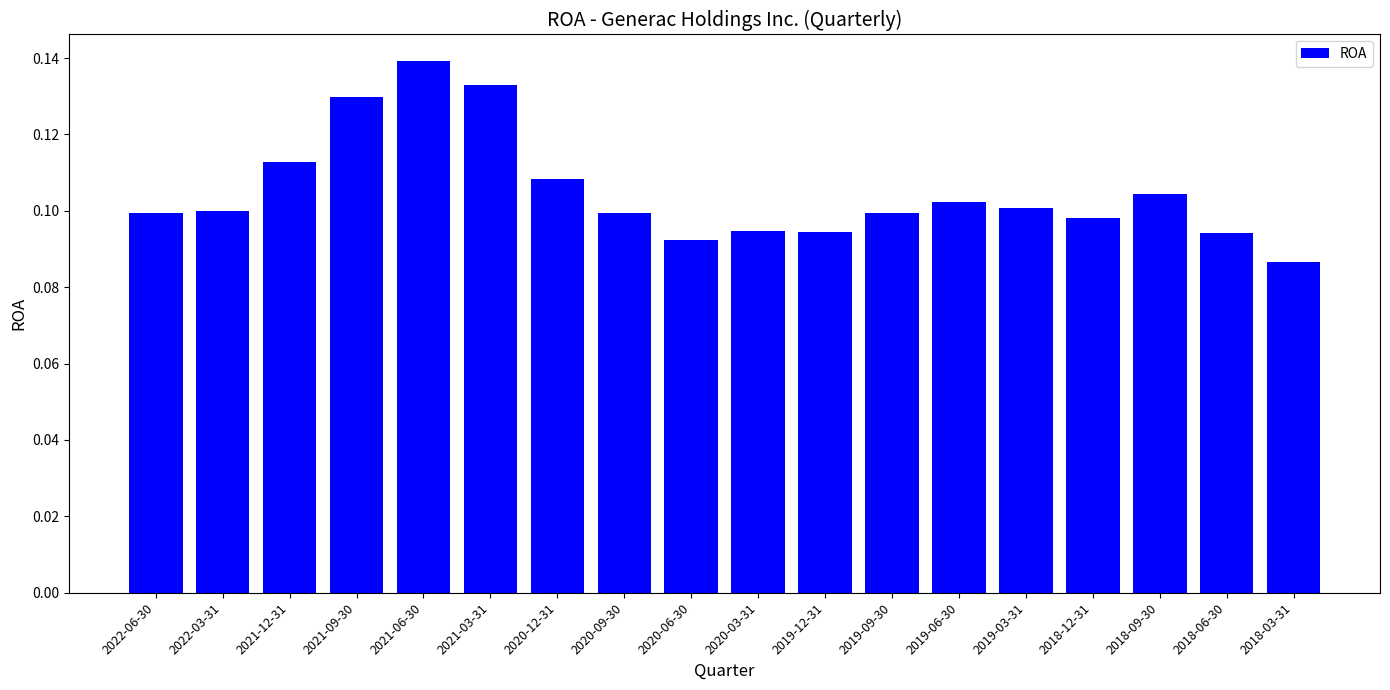

What is the sum of all values?

1.9